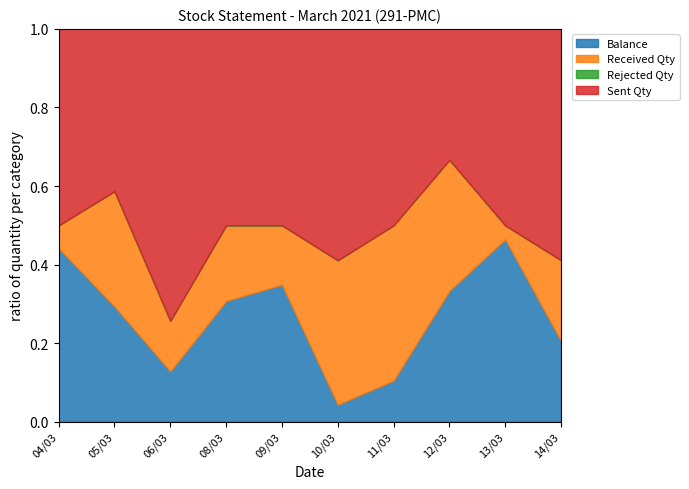

Rank the series by their average value, from lowest to highest.

Rejected Qty, Received Qty, Balance, Sent Qty